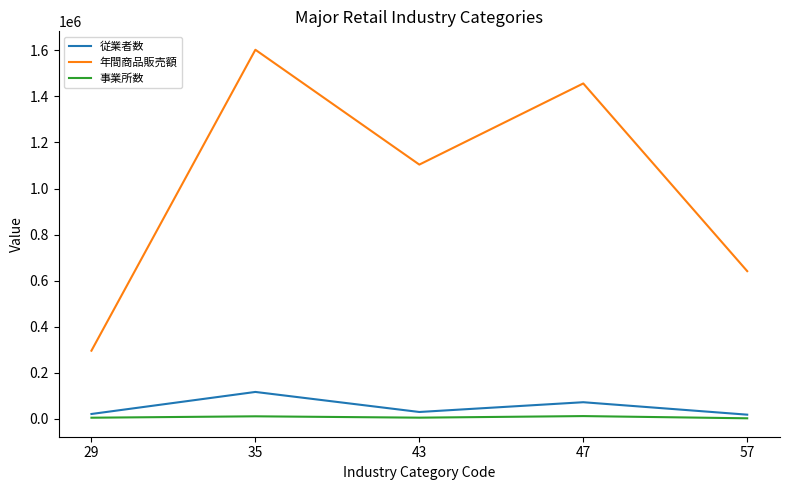

In 事業所数, how many points are higher than both neighbors (excluding endpoints)?

2